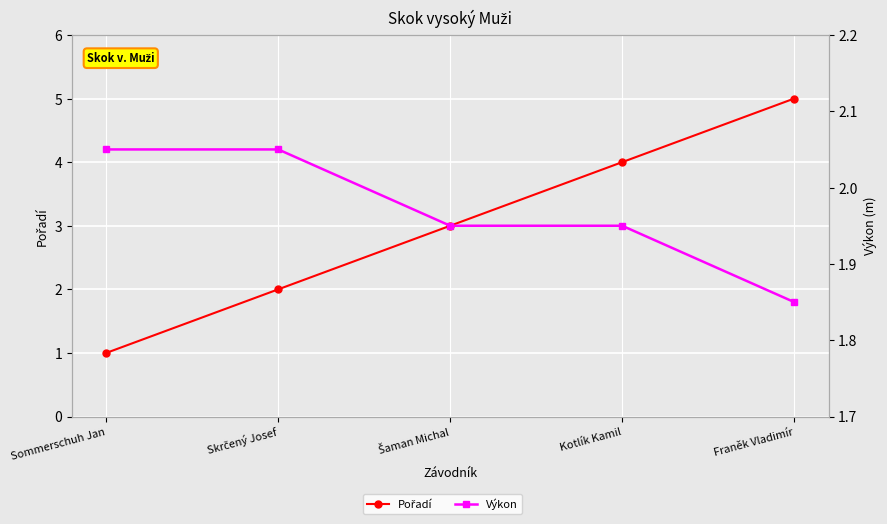

Which series has the largest total across all categories?

Pořadí